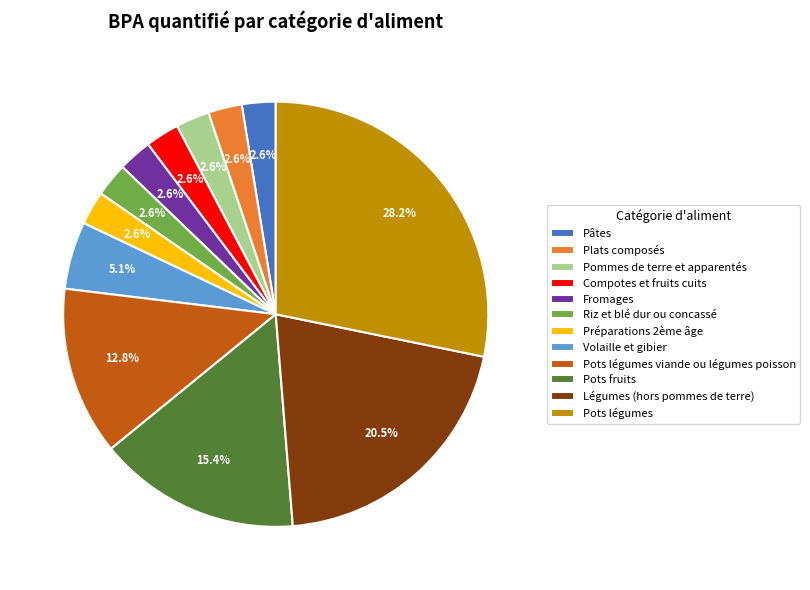

Is there a majority slice in this chart?

No